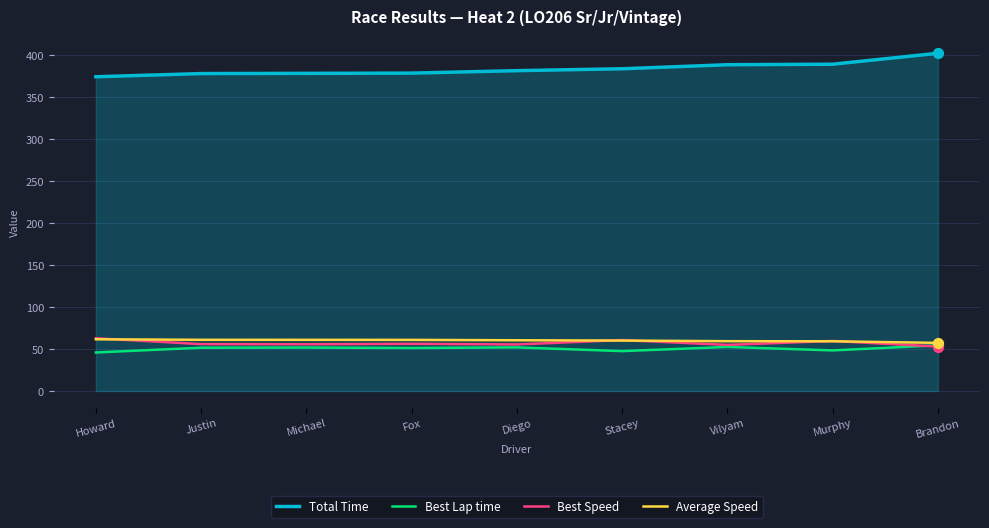

What is the difference between the highest and lowest values at Murphy?

340.7